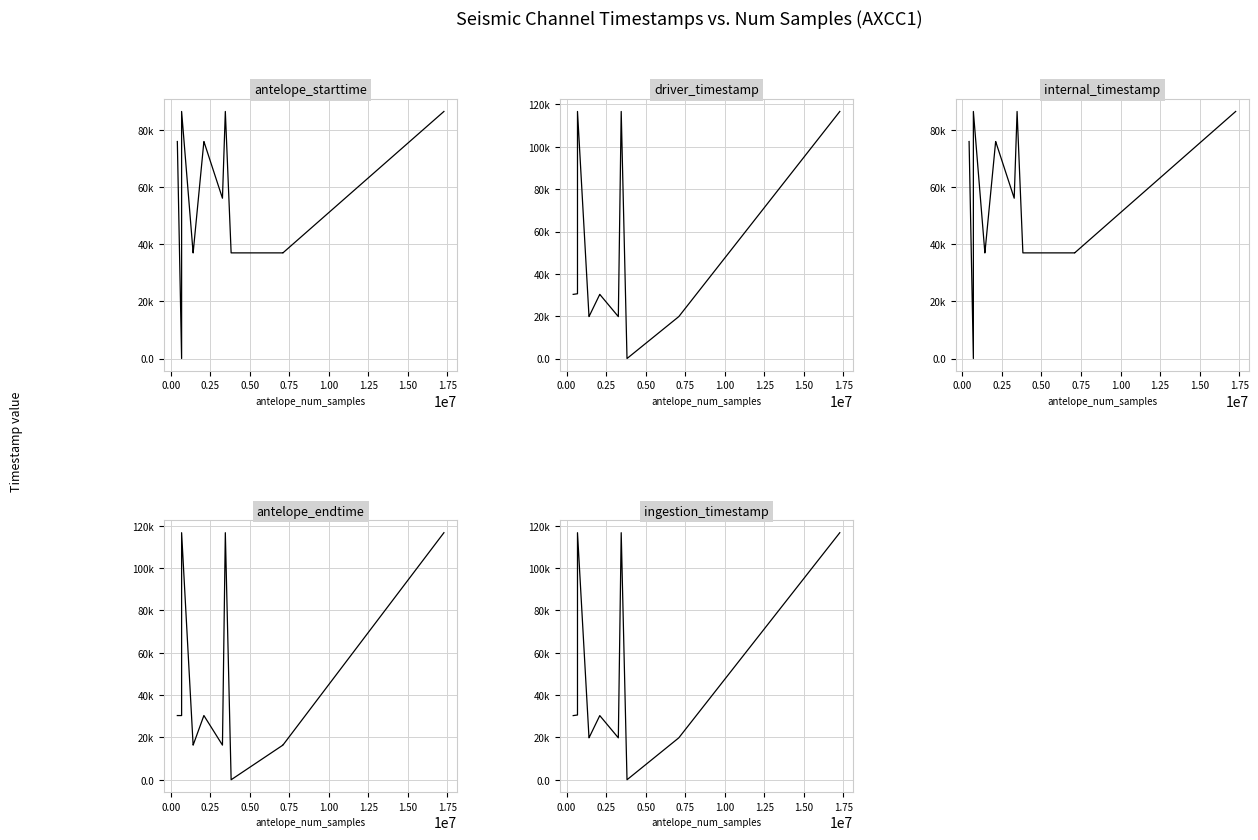

True or false: driver_timestamp and antelope_endtime cross at least once.

True